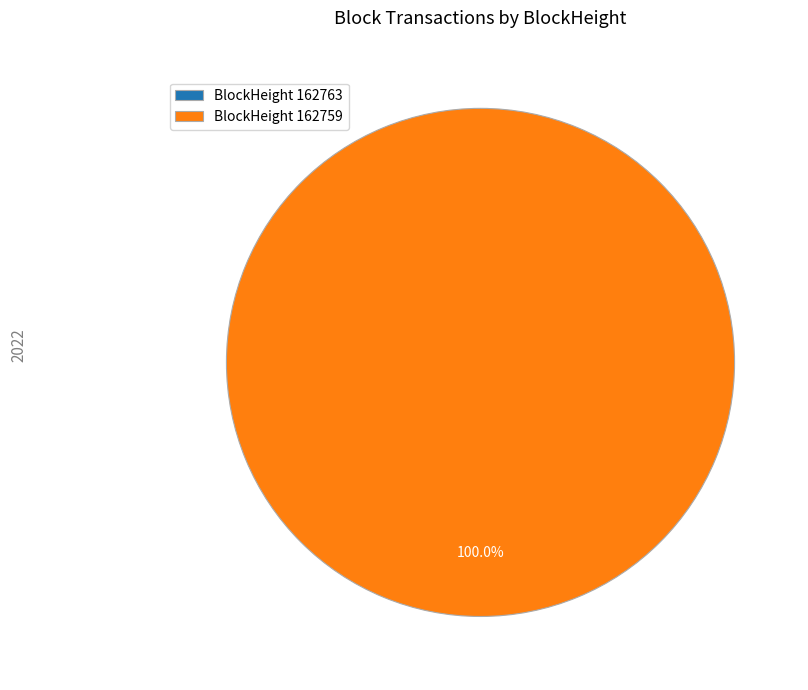

Does any single category account for the majority?

Yes